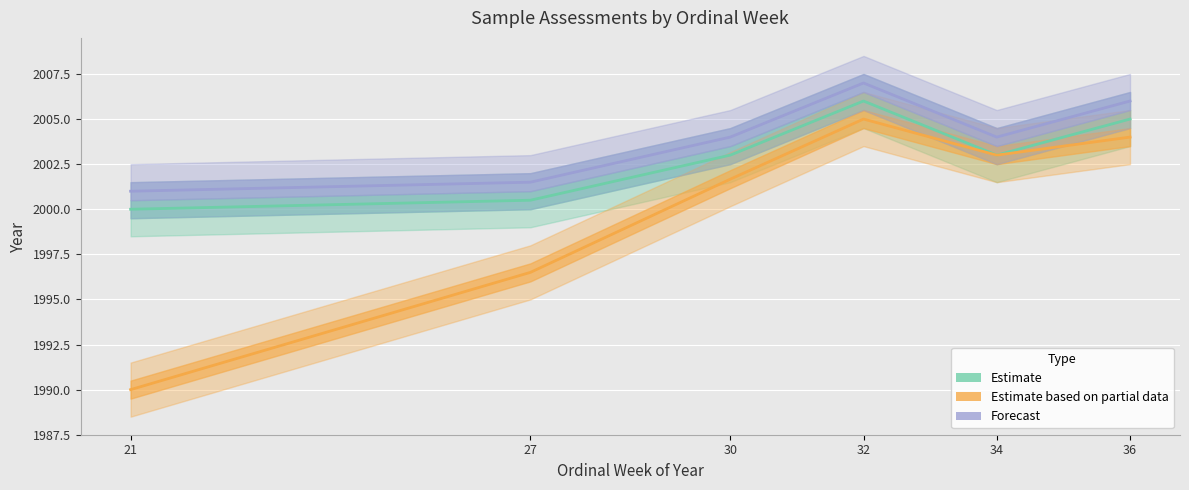

What is the spread (max minus min) of values at 30?

2.3